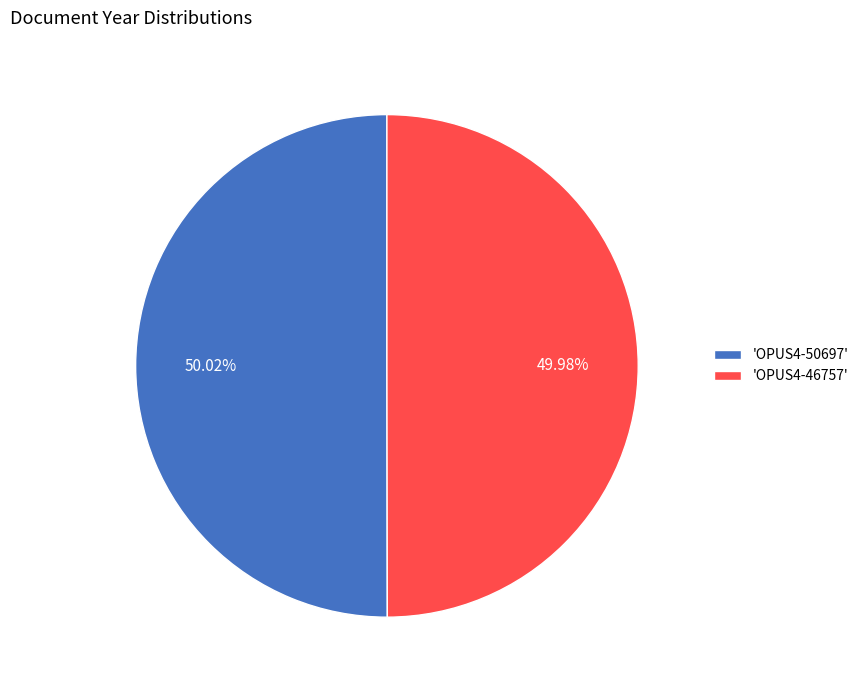

Combined, do 'OPUS4-46757' and 'OPUS4-50697' account for over 50%?

Yes